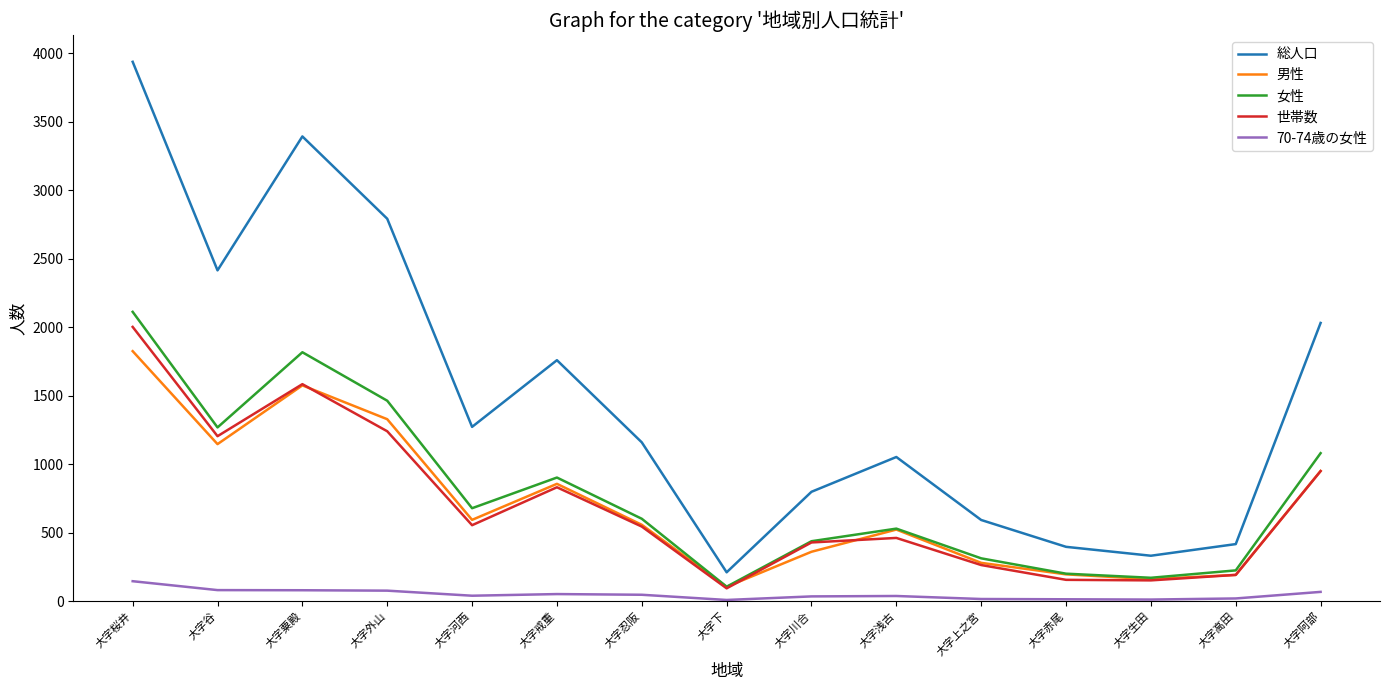

Which series changed the most between 大字谷 and 大字忍阪?

総人口